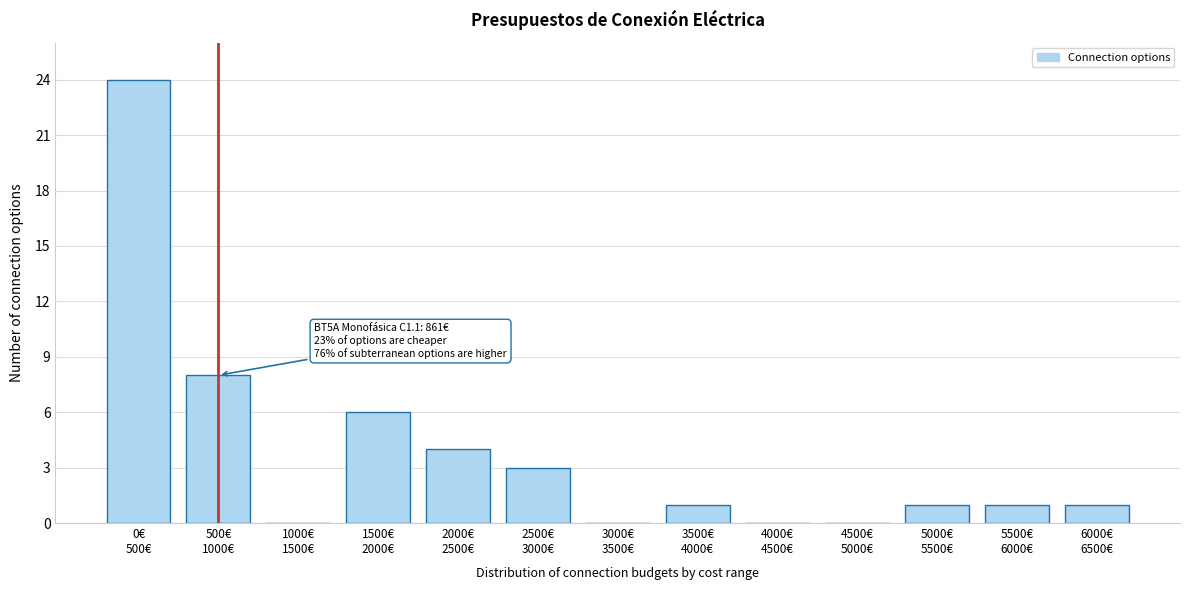

What is the sum of all values?

49